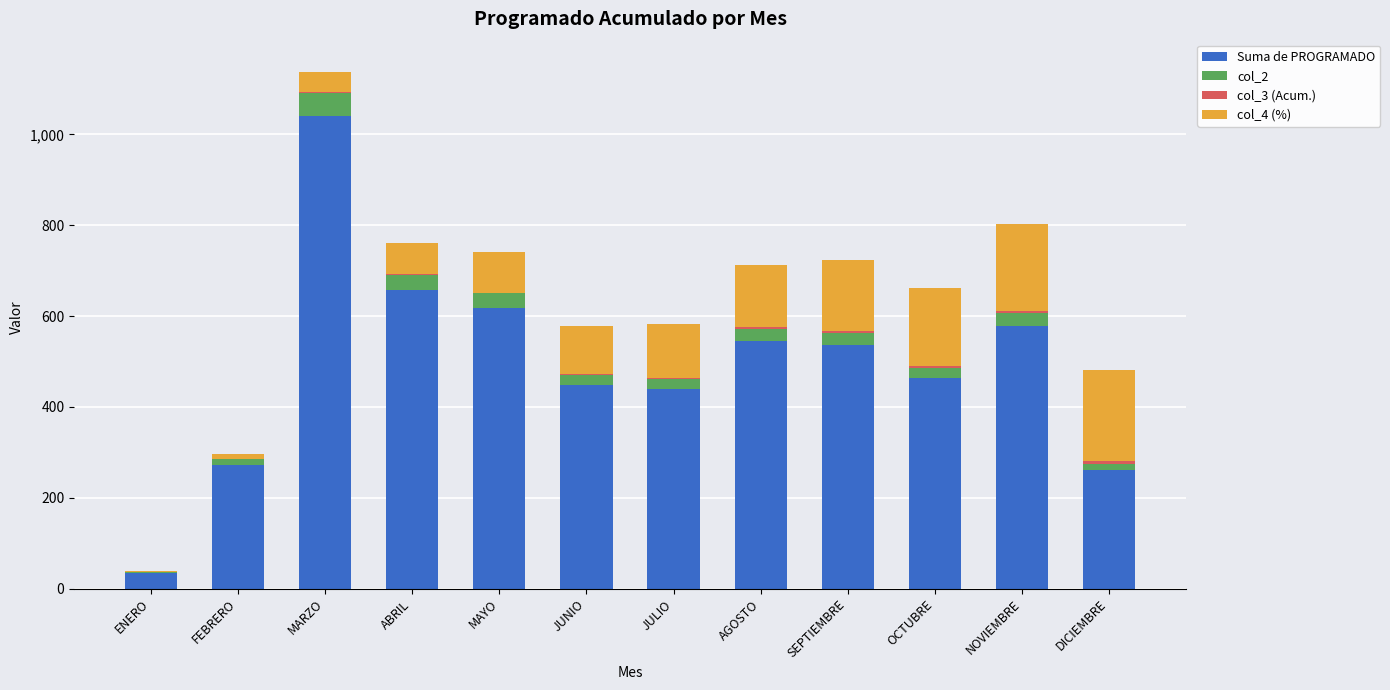

What is the total value across all series at SEPTIEMBRE?

722.9